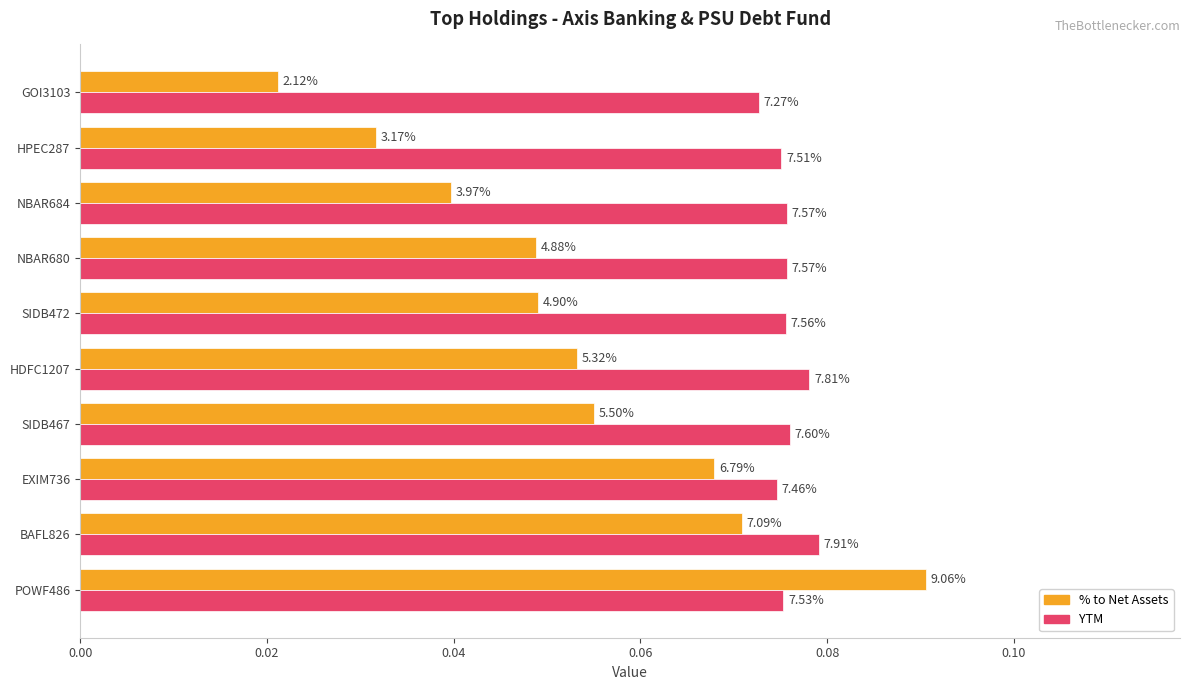

What is the maximum value shown in the chart?

0.1